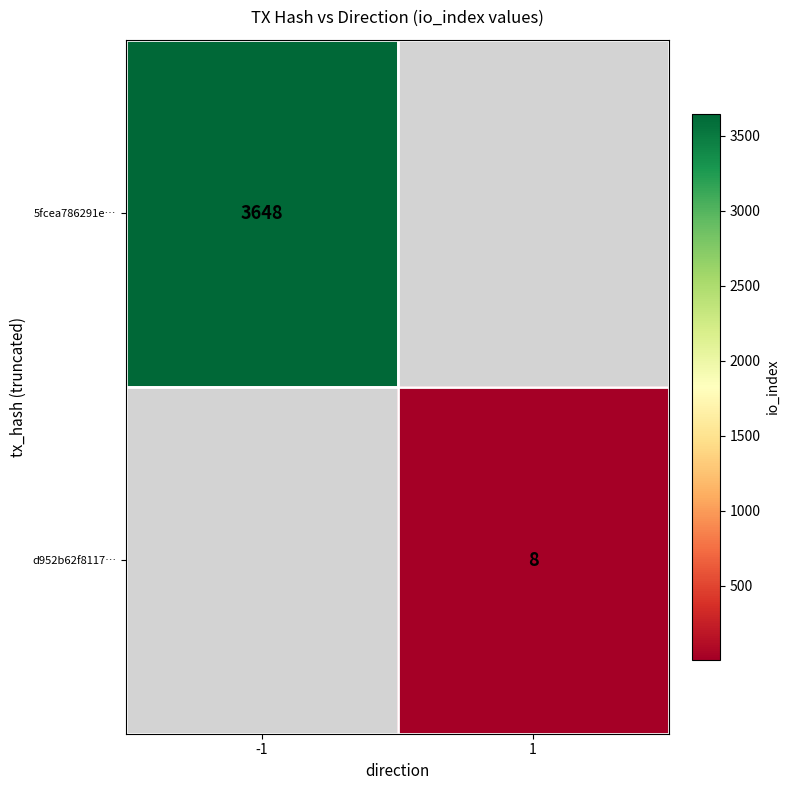

The d952b62f8117… series shows 12 at 1. True or false?

False